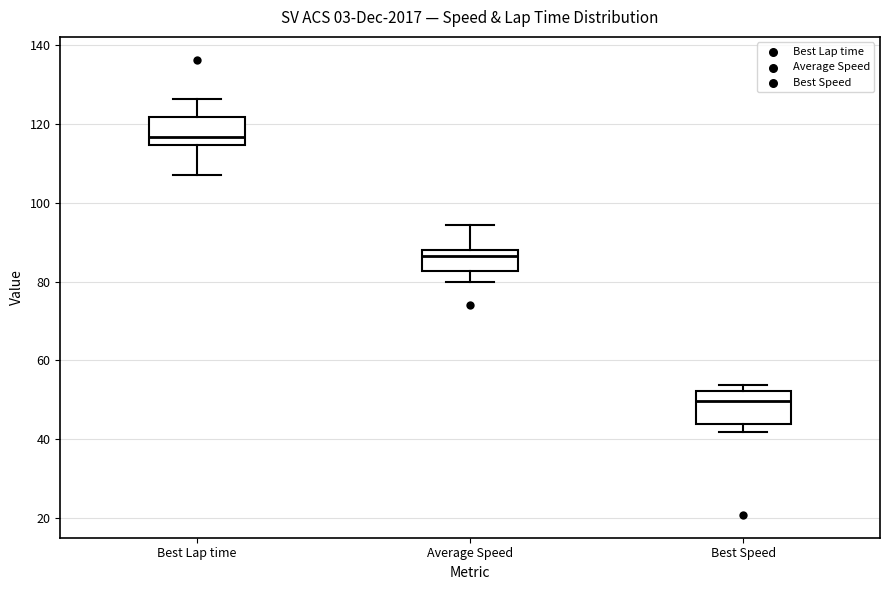

Reading left to right, read every box against the y-axis: the position of its median line, the range the box covers, and the ends of its whiskers. The values are not printed on the chart, so give them approximately, as read against the axis.

Best Lap time: median 116, box 114 to 122, whiskers 106 to 126
Average Speed: median 86, box 82 to 88, whiskers 80 to 94
Best Speed: median 50, box 44 to 52, whiskers 42 to 54